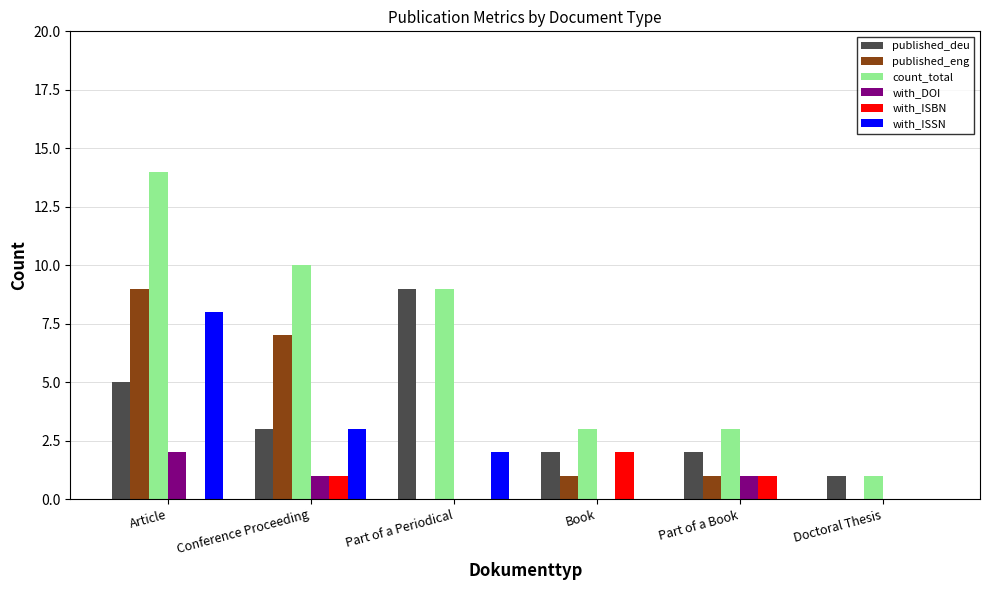

How many groups of bars are there?

6